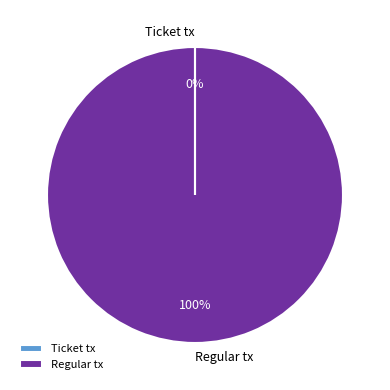

What is the largest slice in the pie chart?

Regular tx